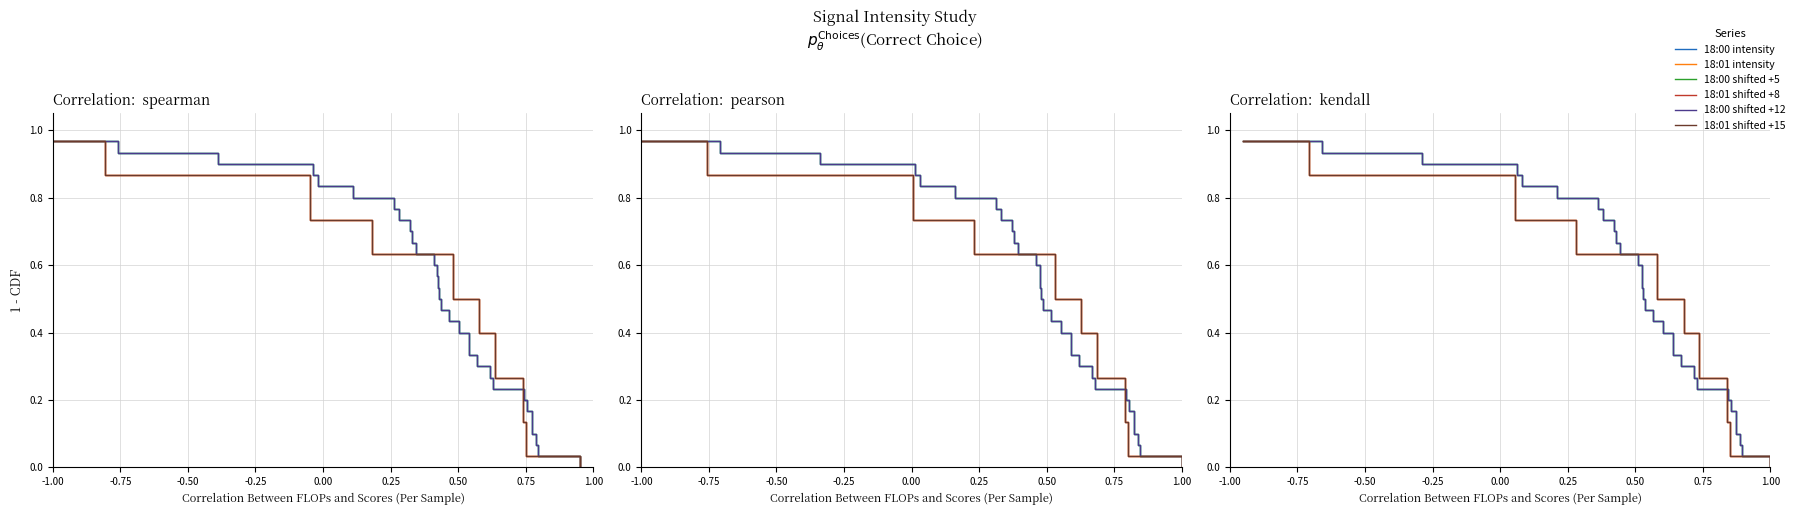

What is the label of the 24th point from the right?

0.50